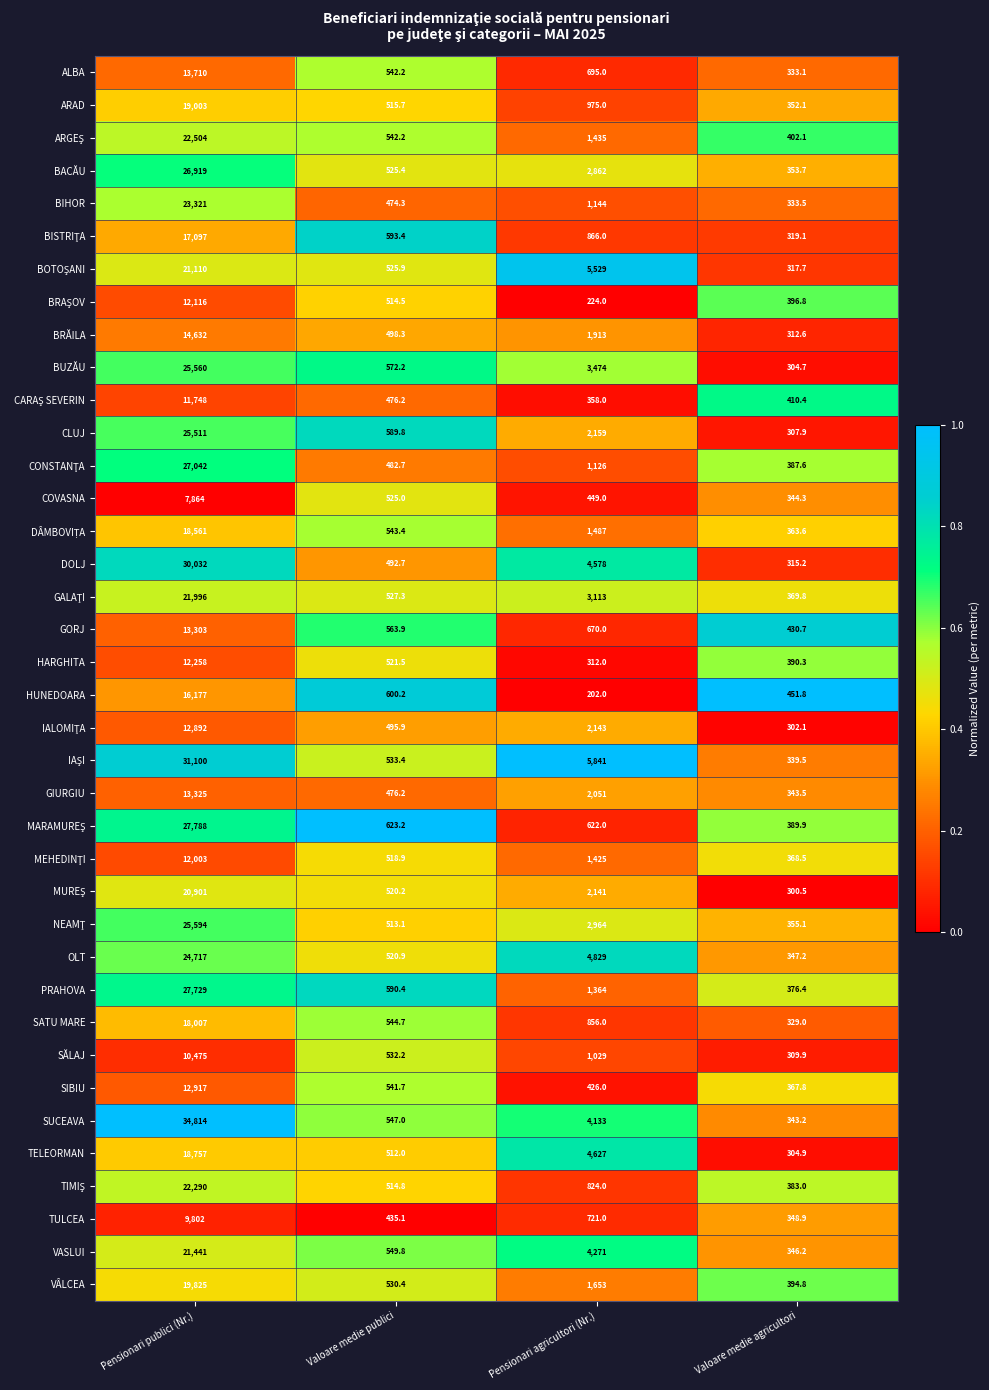

What is the sum of all CLUJ values?

28567.7